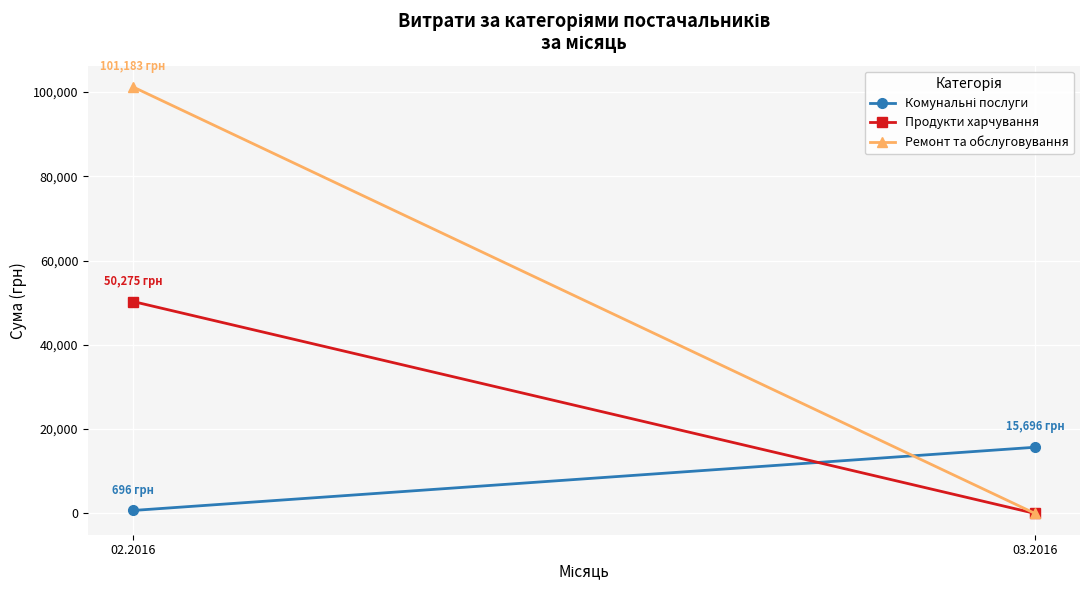

How many distinct data groups are displayed?

3